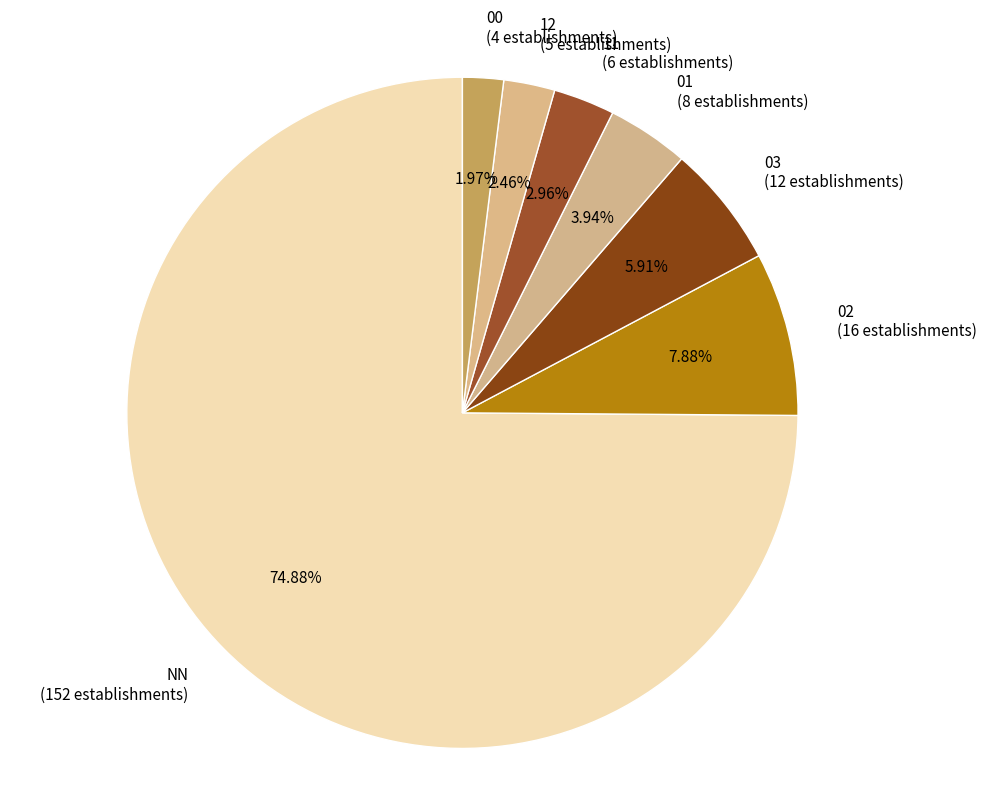

How many slices are in this pie chart?

7